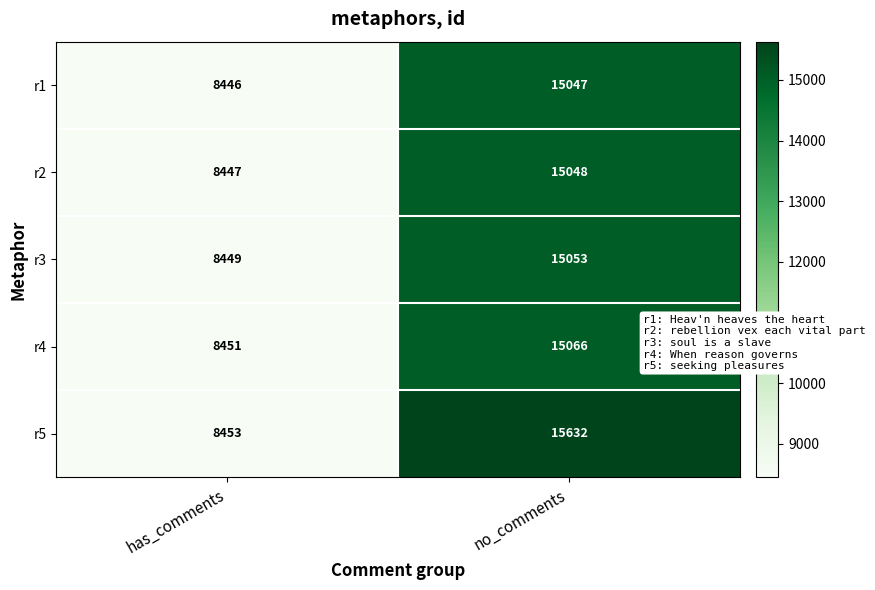

Reading left to right, transcribe all the data shown in this chart.

r1: has_comments=8446	no_comments=15047
r2: has_comments=8447	no_comments=15048
r3: has_comments=8449	no_comments=15053
r4: has_comments=8451	no_comments=15066
r5: has_comments=8453	no_comments=15632